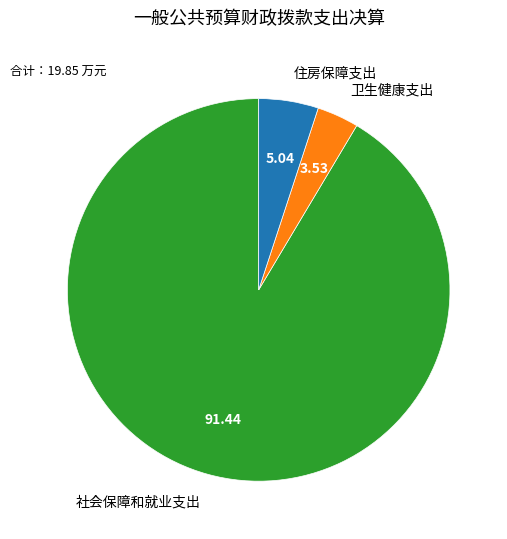

Is the sum of 卫生健康支出 and 社会保障和就业支出 greater than half?

Yes